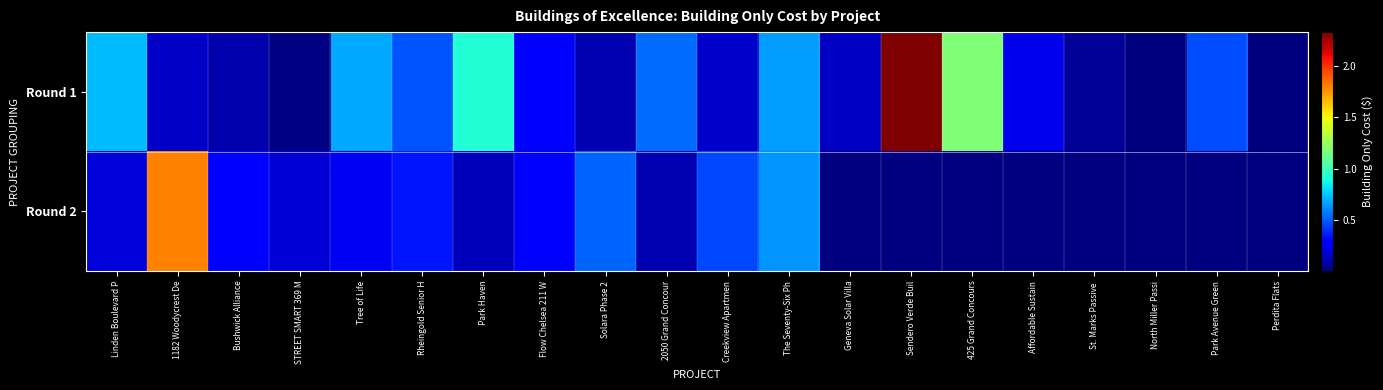

What is the spread (max minus min) of values at 2050 Grand Concour?

42859139.0